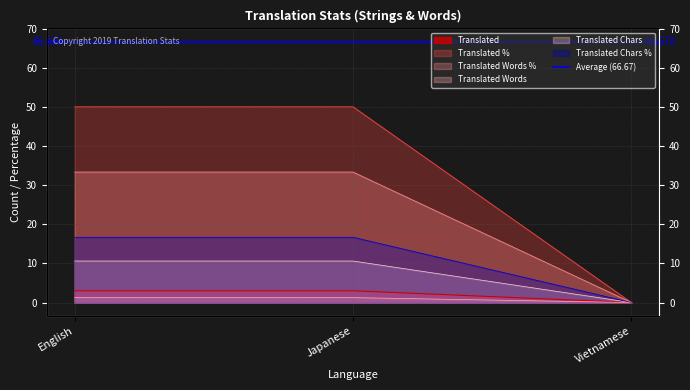

What is the difference between the second highest and minimum values in the Translated Words % series?

16.7